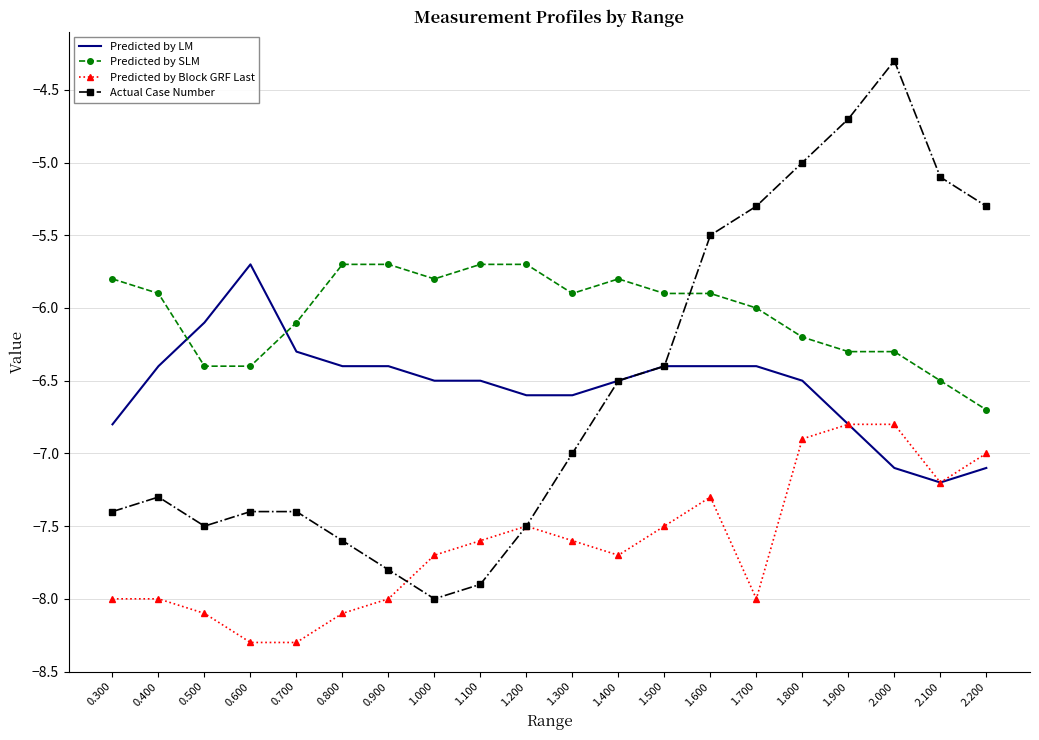

Between 0.700 and 1.600, which series saw the biggest shift?

Actual Case Number